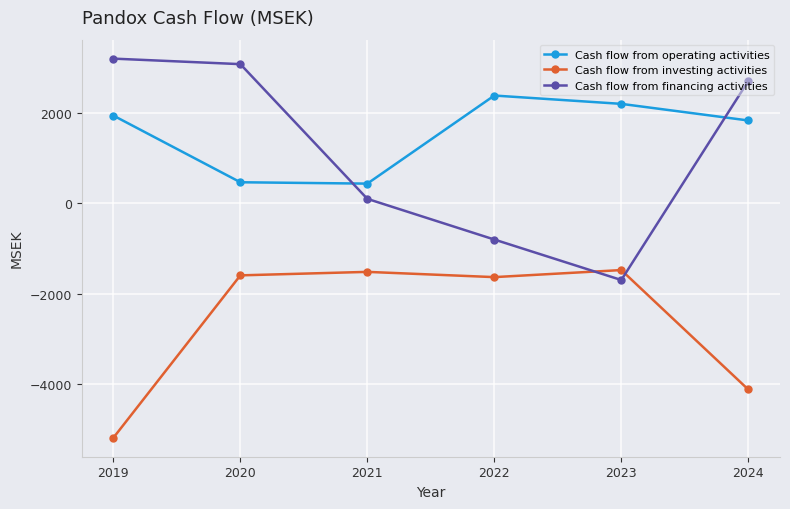

How many intersections are there between Cash flow from financing activities and Cash flow from investing activities?

2